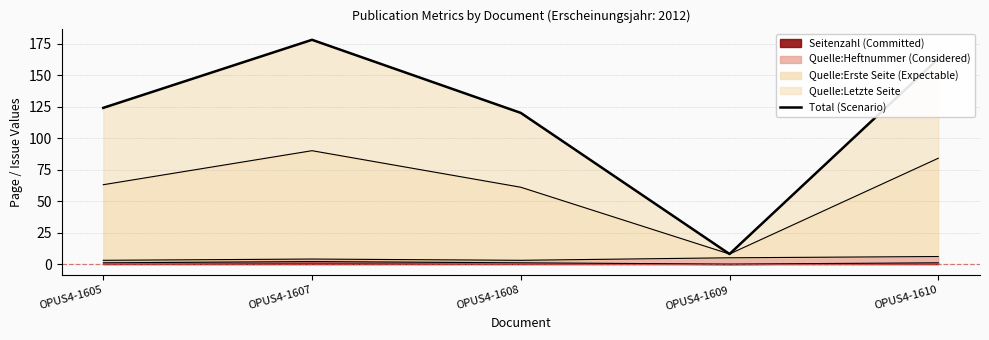

Reading left to right, what are all the values shown in this chart?

OPUS4-1605=124	OPUS4-1607=178	OPUS4-1608=120	OPUS4-1609=8	OPUS4-1610=163